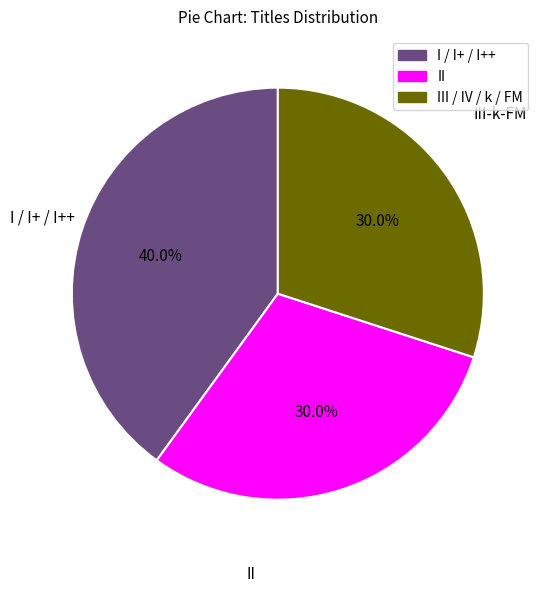

Is there a majority slice in this chart?

No